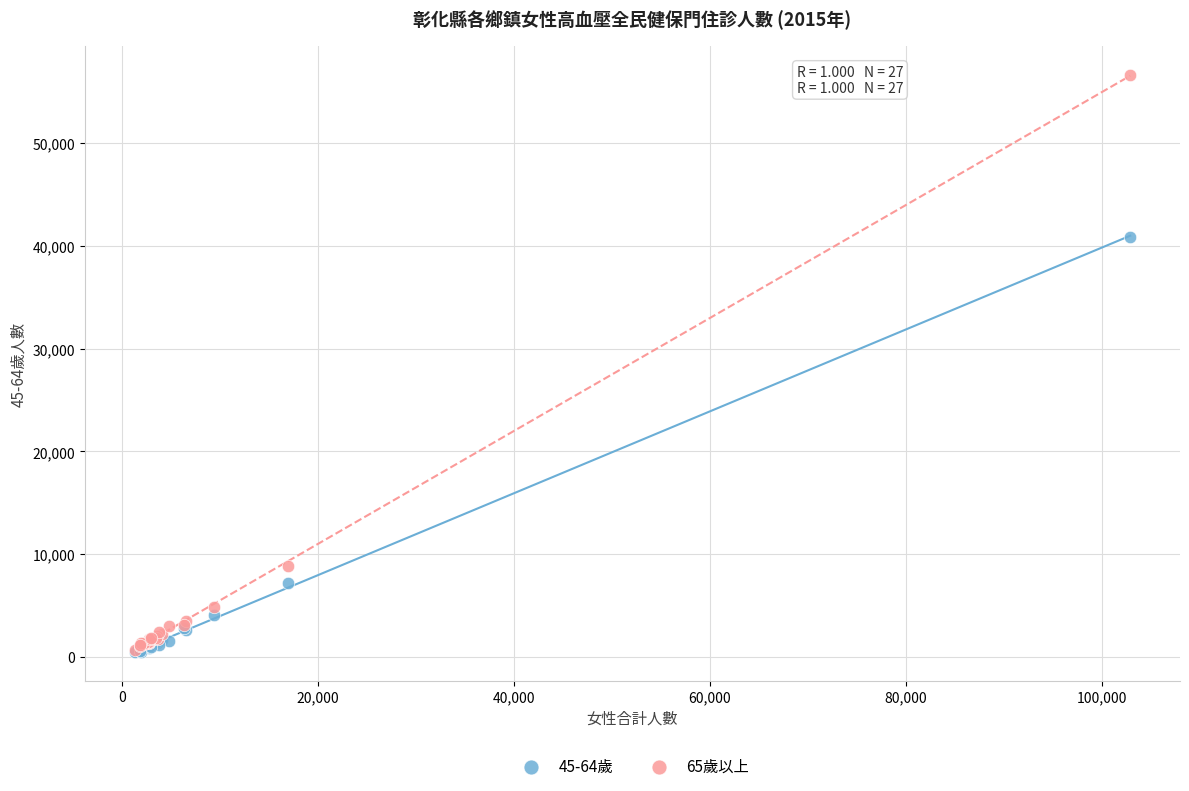

Across all series, what Y value is closest to 28583?

40890